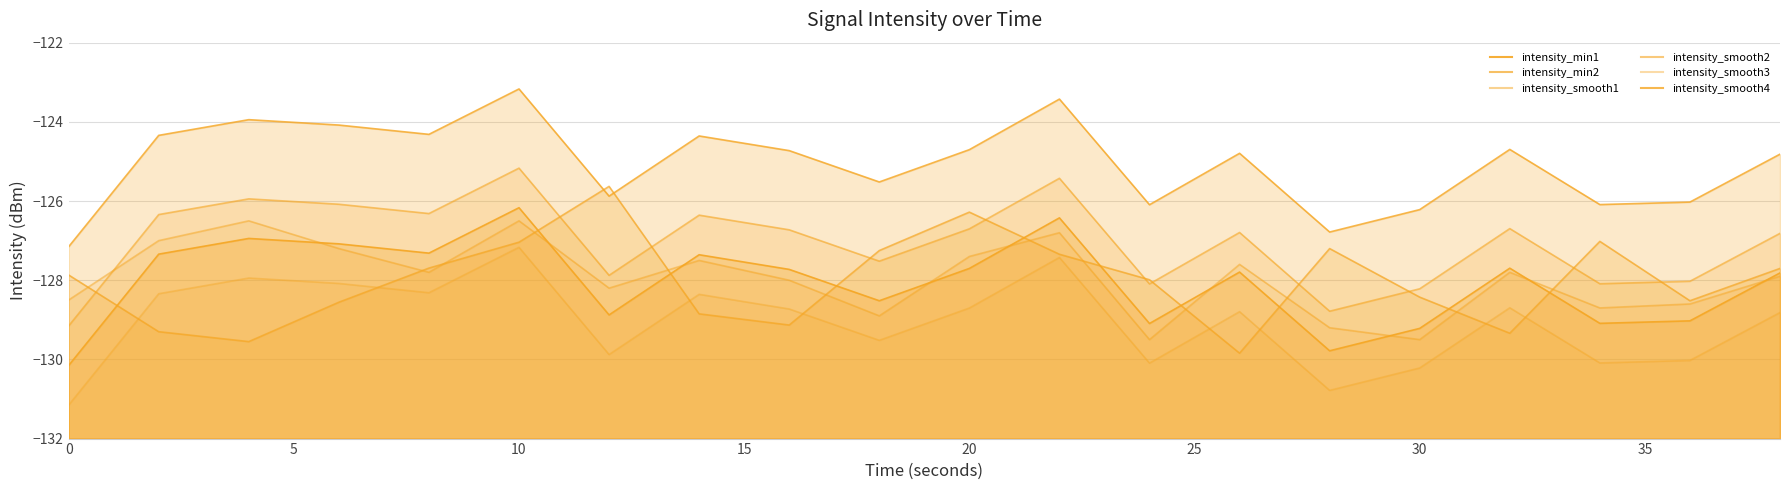

At how many categories does at least one series exceed -130?

20